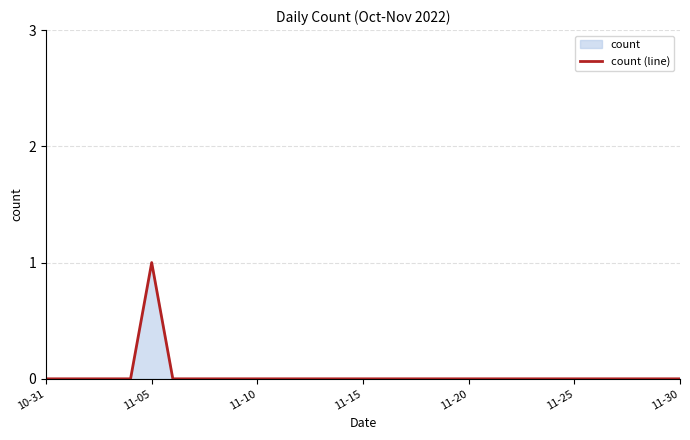

True or false: the data shows -1 at 9.

False